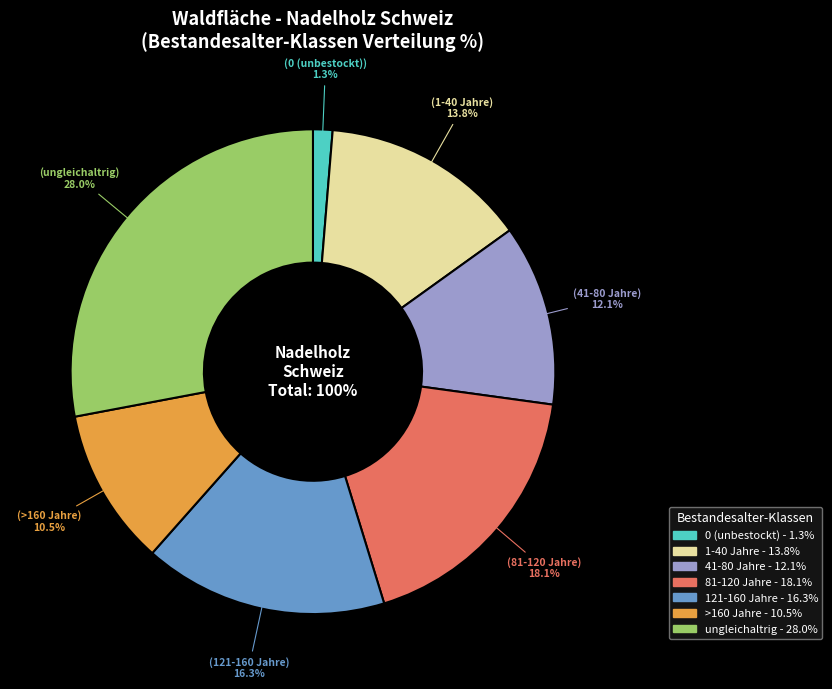

How many slices are in this pie chart?

7